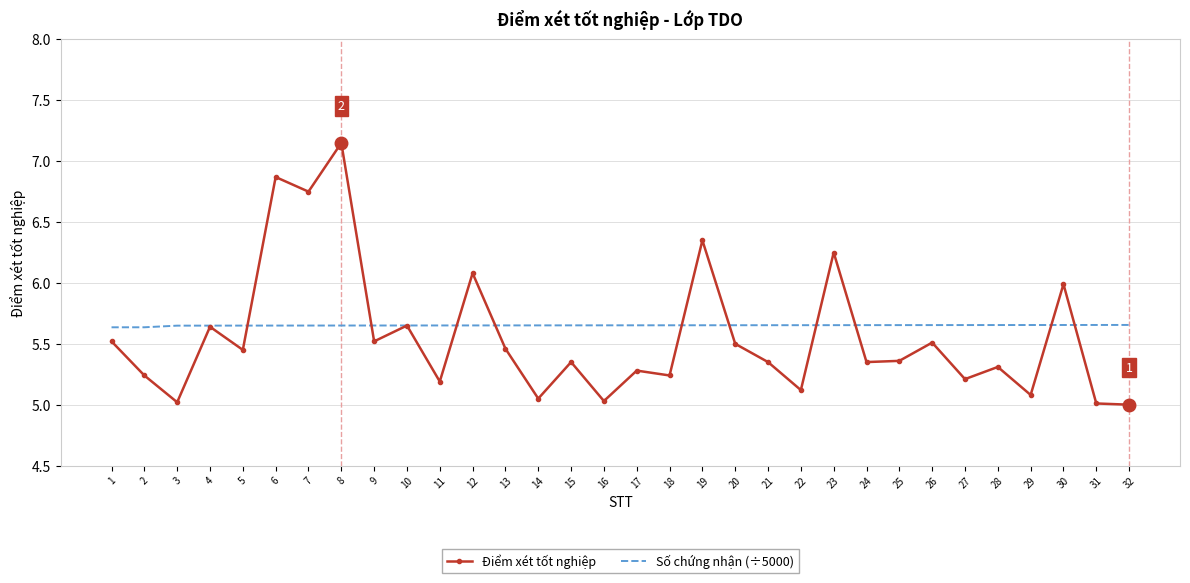

At which category does Điểm xét tốt nghiệp reach its first local peak?

4